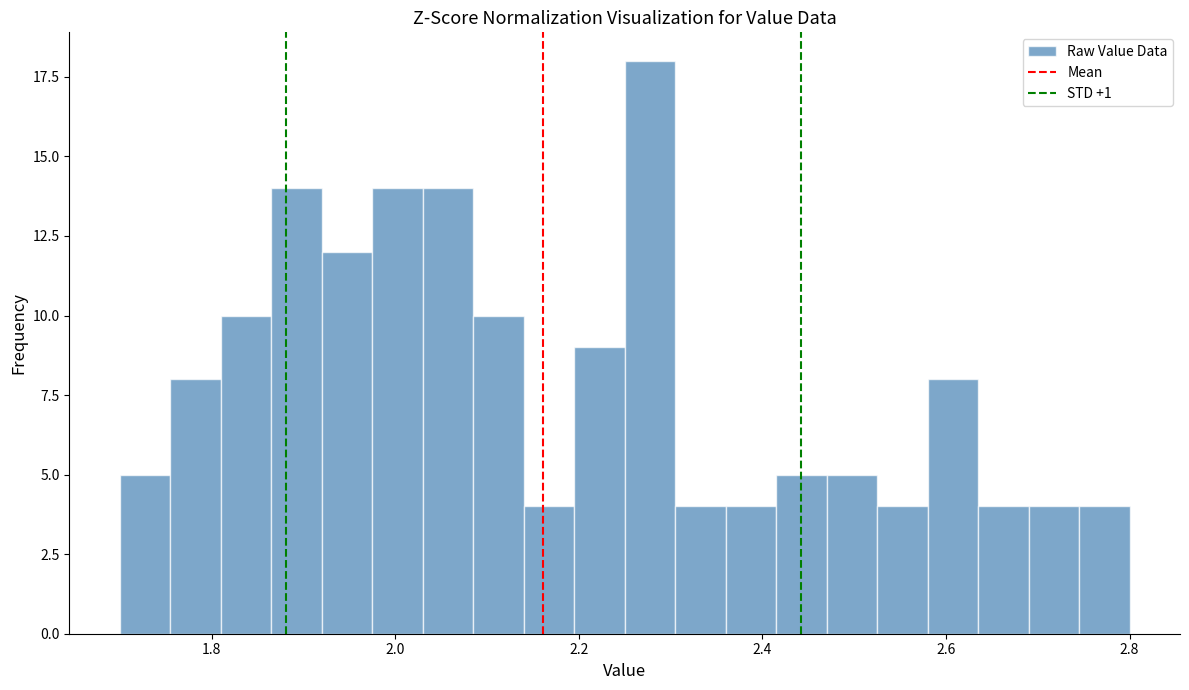

Read against the x-axis, roughly where is the centre of the tallest bar?

2.28